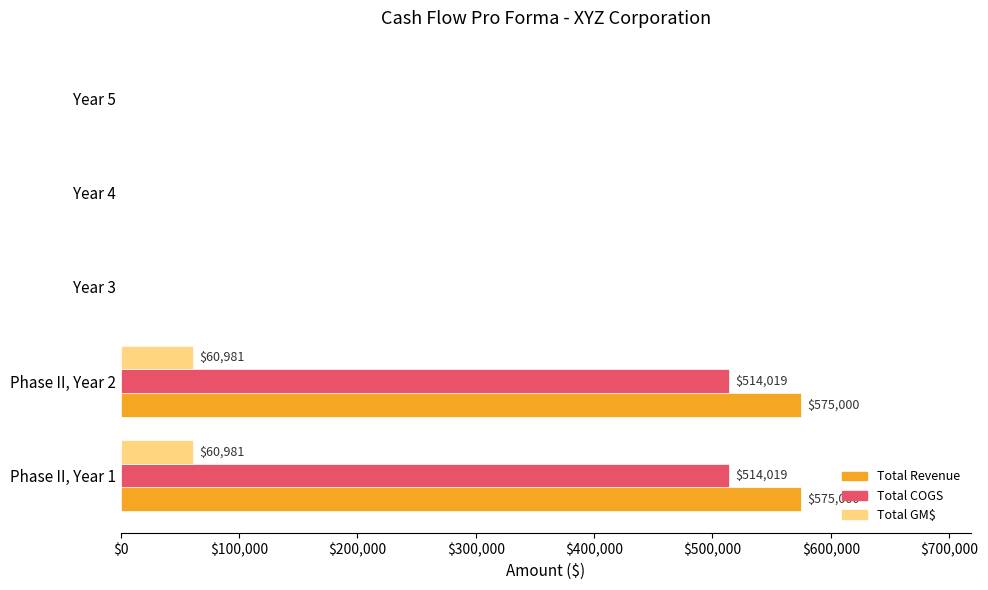

Which series has the largest total across all categories?

Total Revenue